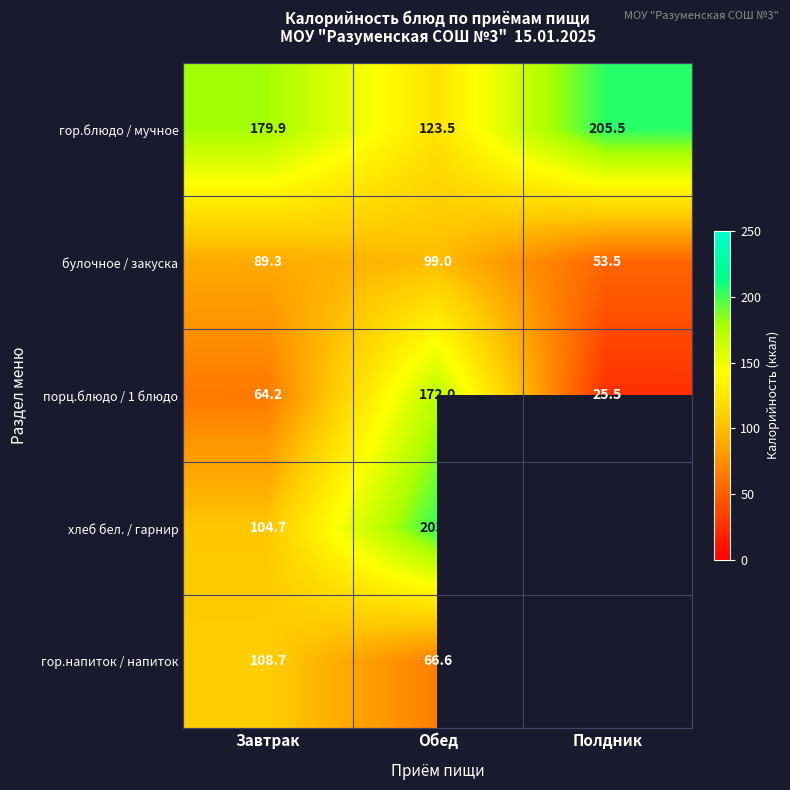

Rank the categories by булочное / закуска value from lowest to highest.

Полдник, Завтрак, Обед